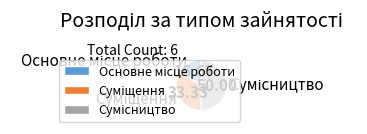

Rank the categories by value from highest to lowest.

Сумісництво, Суміщення, Основне місце роботи